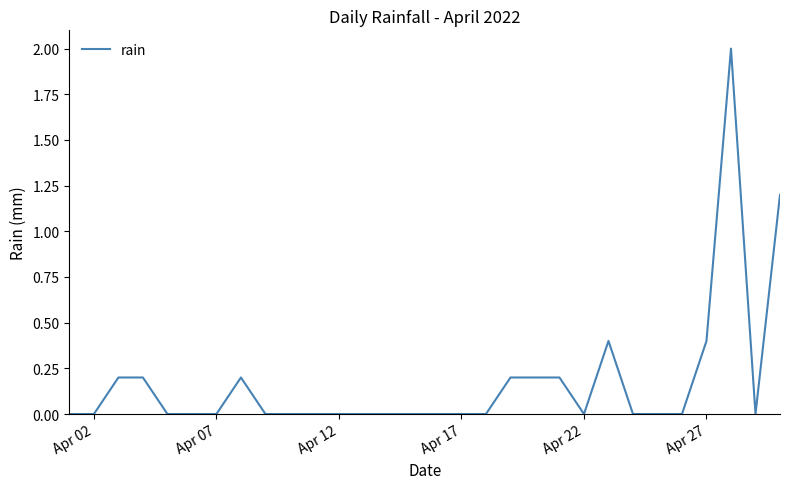

What is the difference between the second highest and second lowest values?

1.2